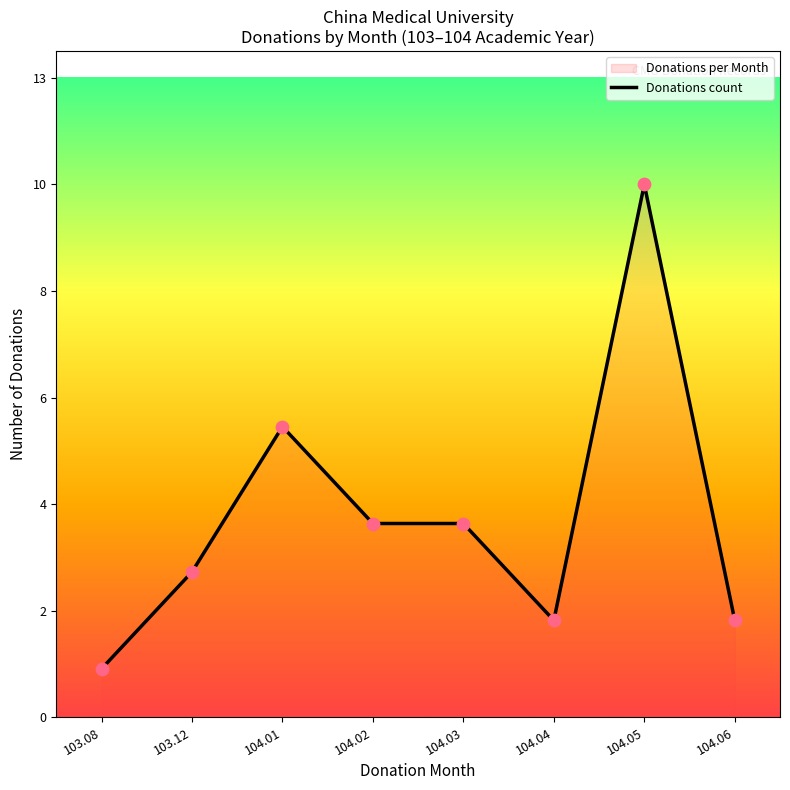

What is the change in value from 103.12 to 104.01?

+3